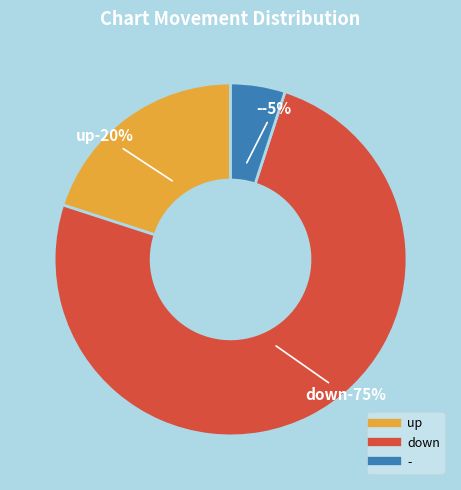

To the nearest percent, what is the combined percentage of down and up?

95%